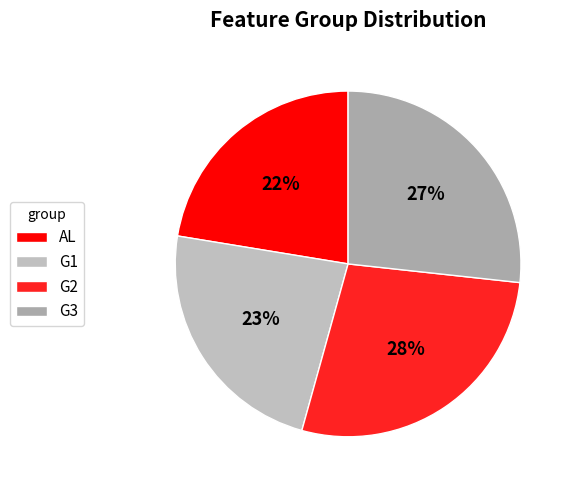

True or false: G1 accounts for 13% of the total.

False